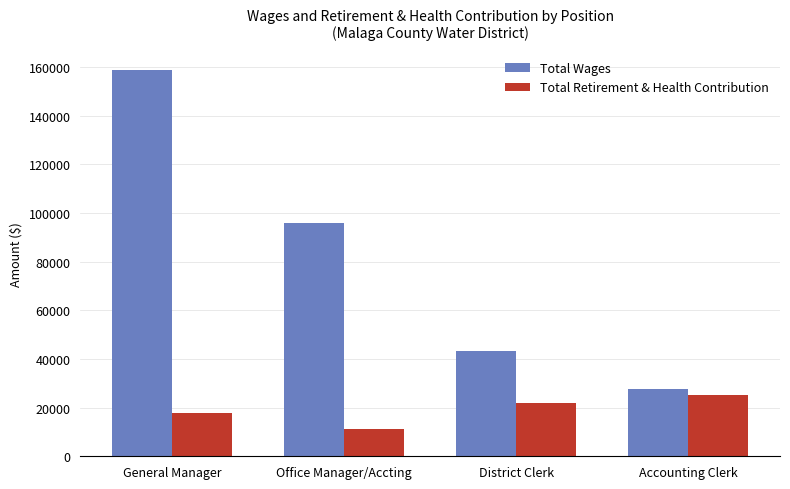

What is the label of the 4th bar from the right?

General Manager